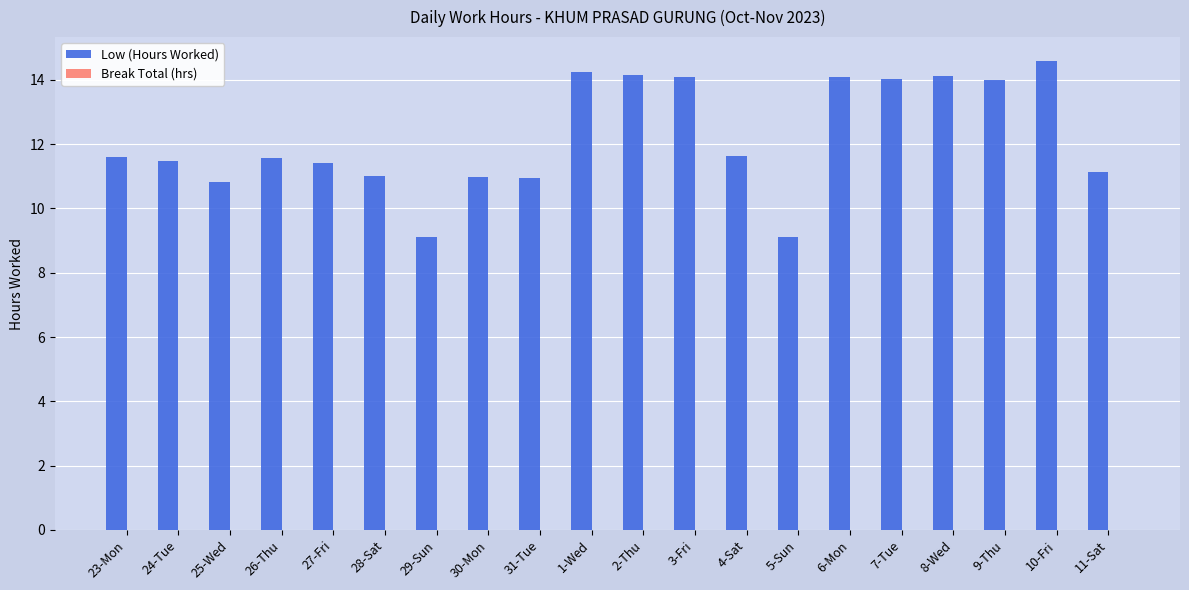

Is it true that the value at 3-Fri is 9.8?

False